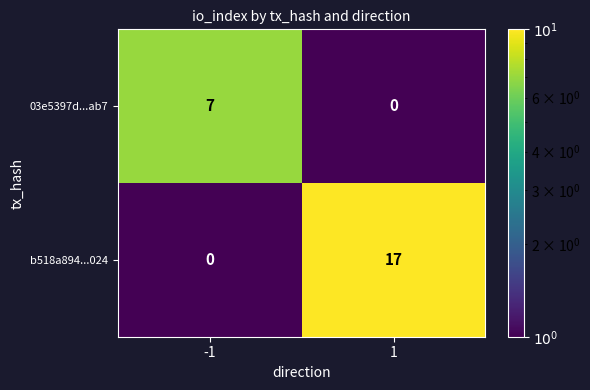

At how many categories does at least one series exceed 2?

2